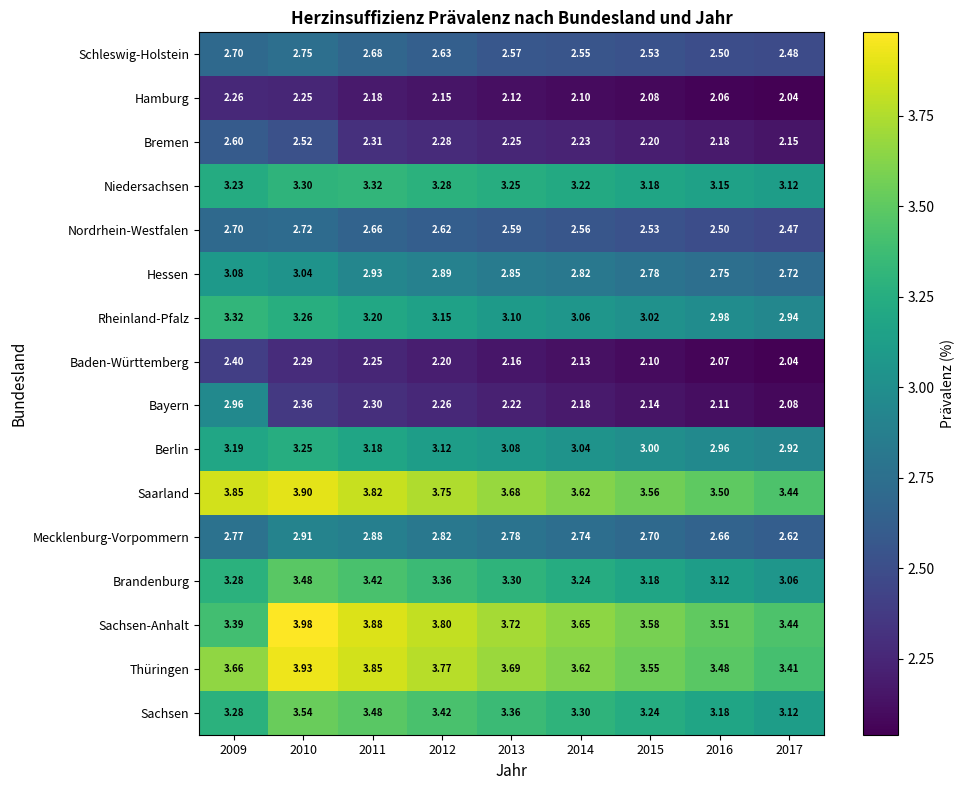

Which series has the largest total across all categories?

Saarland